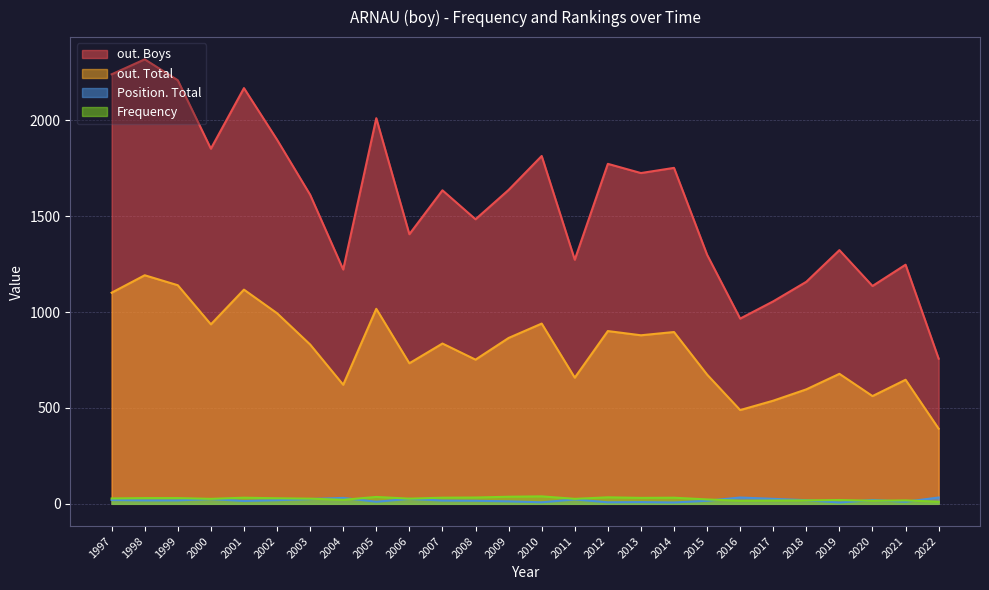

Reading left to right, list all the values displayed in this chart.

Frequency: 2022=11	2021=18	2020=16	2019=20	2018=18	2017=17	2016=16	2015=23	2014=32	2013=31	2012=34	2011=26	2010=39	2009=37	2008=33	2007=32	2006=27	2005=36	2004=21	2003=27	2002=29	2001=32	2000=26	1999=30	1998=30	1997=28
Position. Total: 2022=33	2021=11	2020=20	2019=7	2018=19	2017=26	2016=33	2015=16	2014=7	2013=9	2012=8	2011=23	2010=8	2009=13	2008=16	2007=17	2006=26	2005=11	2004=31	2003=25	2002=19	2001=15	2000=25	1999=18	1998=18	1997=20
out. Total: 2022=392	2021=647	2020=562	2019=678	2018=597	2017=538	2016=489	2015=674	2014=896	2013=879	2012=901	2011=658	2010=940	2009=865	2008=752	2007=836	2006=733	2005=1017	2004=621	2003=831	2002=994	2001=1117	2000=936	1999=1140	1998=1192	1997=1101
out. Boys: 2022=757	2021=1247	2020=1136	2019=1323	2018=1158	2017=1056	2016=966	2015=1299	2014=1752	2013=1725	2012=1773	2011=1273	2010=1814	2009=1637	2008=1484	2007=1635	2006=1406	2005=2011	2004=1222	2003=1612	2002=1899	2001=2168	2000=1852	1999=2209	1998=2318	1997=2240